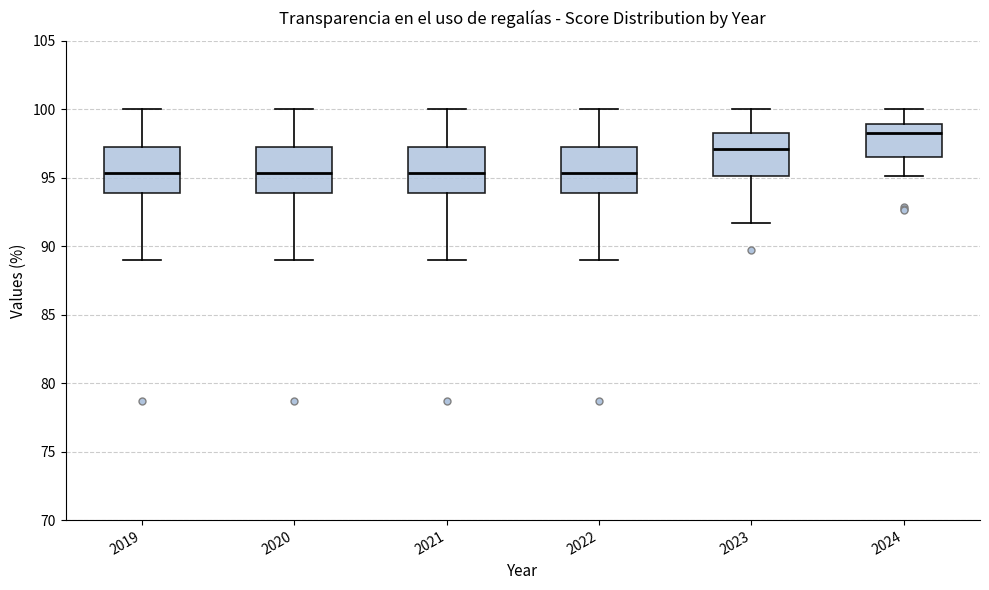

Reading left to right, transcribe this box plot: for each box, give where its median line is, the range the box spans, and where its two whiskers end, as read against the y-axis. The values are not printed on the chart, so give them approximately, as read against the axis.

2019: median 95.5, box 94.0 to 97.0, whiskers 89.0 to 100.0
2020: median 95.5, box 94.0 to 97.0, whiskers 89.0 to 100.0
2021: median 95.5, box 94.0 to 97.0, whiskers 89.0 to 100.0
2022: median 95.5, box 94.0 to 97.0, whiskers 89.0 to 100.0
2023: median 97.0, box 95.0 to 98.5, whiskers 91.5 to 100.0
2024: median 98.5, box 96.5 to 99.0, whiskers 95.0 to 100.0